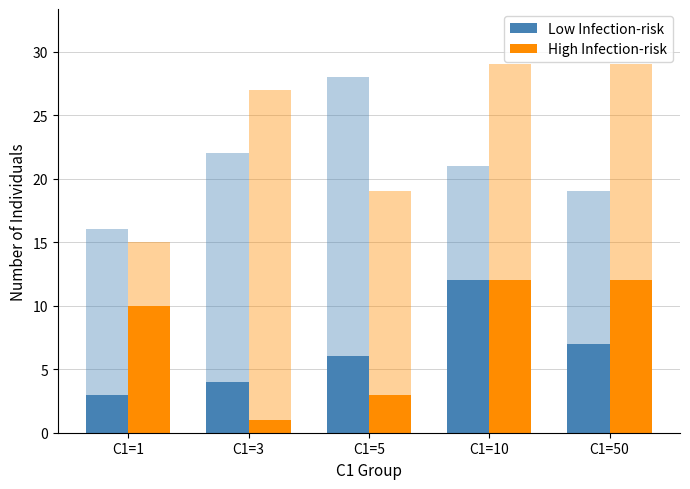

What is the total value across all series at C1=50?

19